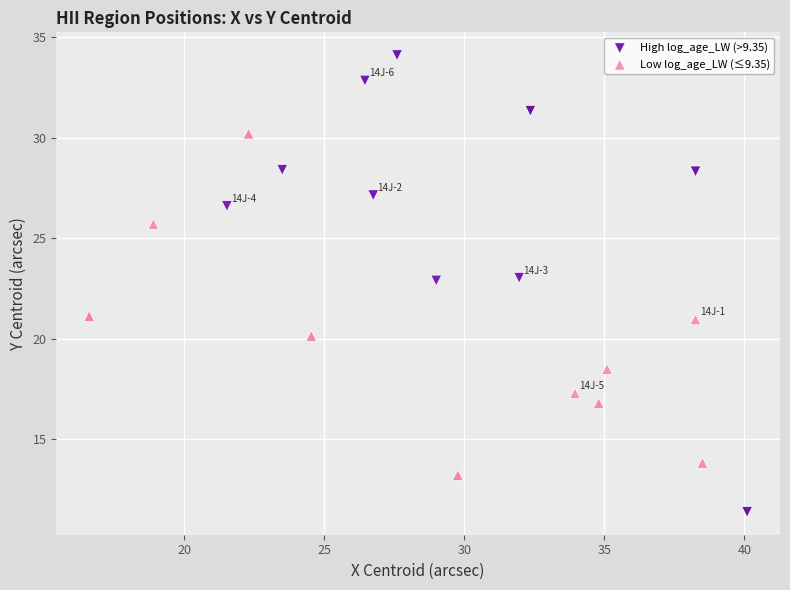

Which series has the widest spread of Y values?

High log_age_LW (>9.35)